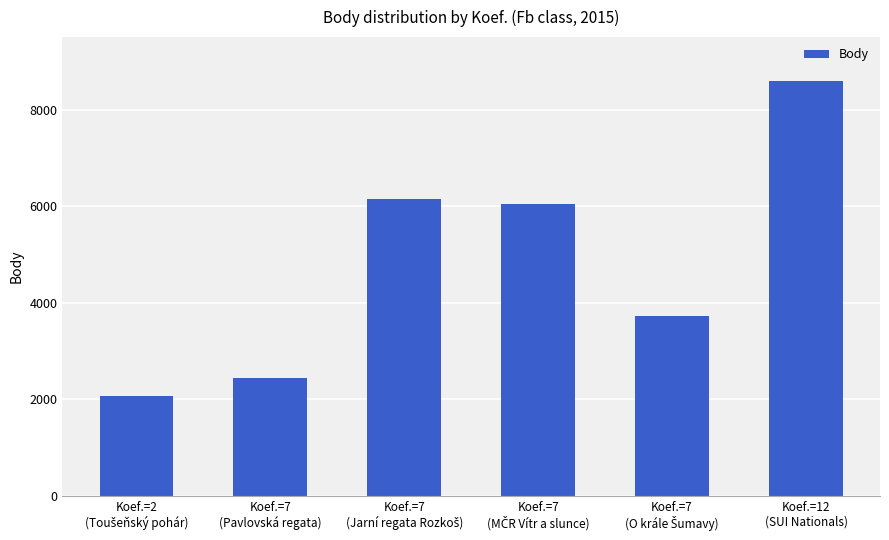

What is the value of the 5th bar from the left?

3727